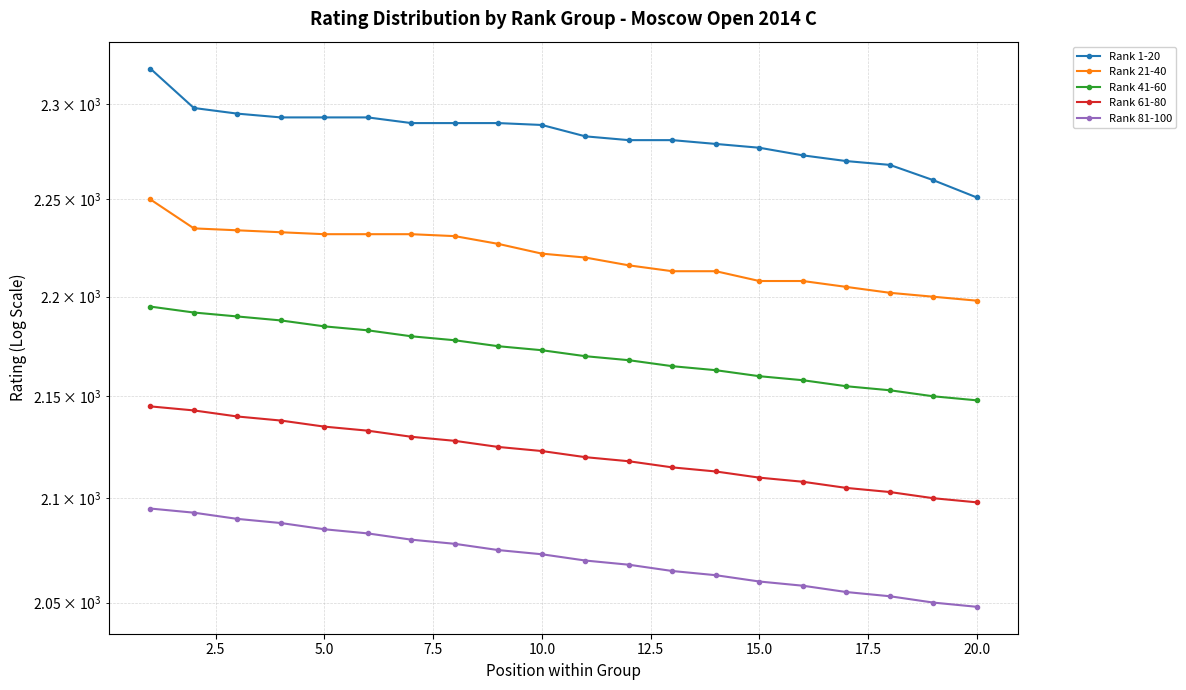

Reading right to left, what are all the values shown in this chart?

Rank 1-20: 2251	2260	2268	2270	2273	2277	2279	2281	2281	2283	2289	2290	2290	2290	2293	2293	2293	2295	2298	2319
Rank 21-40: 2198	2200	2202	2205	2208	2208	2213	2213	2216	2220	2222	2227	2231	2232	2232	2232	2233	2234	2235	2250
Rank 41-60: 2148	2150	2153	2155	2158	2160	2163	2165	2168	2170	2173	2175	2178	2180	2183	2185	2188	2190	2192	2195
Rank 61-80: 2098	2100	2103	2105	2108	2110	2113	2115	2118	2120	2123	2125	2128	2130	2133	2135	2138	2140	2143	2145
Rank 81-100: 2048	2050	2053	2055	2058	2060	2063	2065	2068	2070	2073	2075	2078	2080	2083	2085	2088	2090	2093	2095